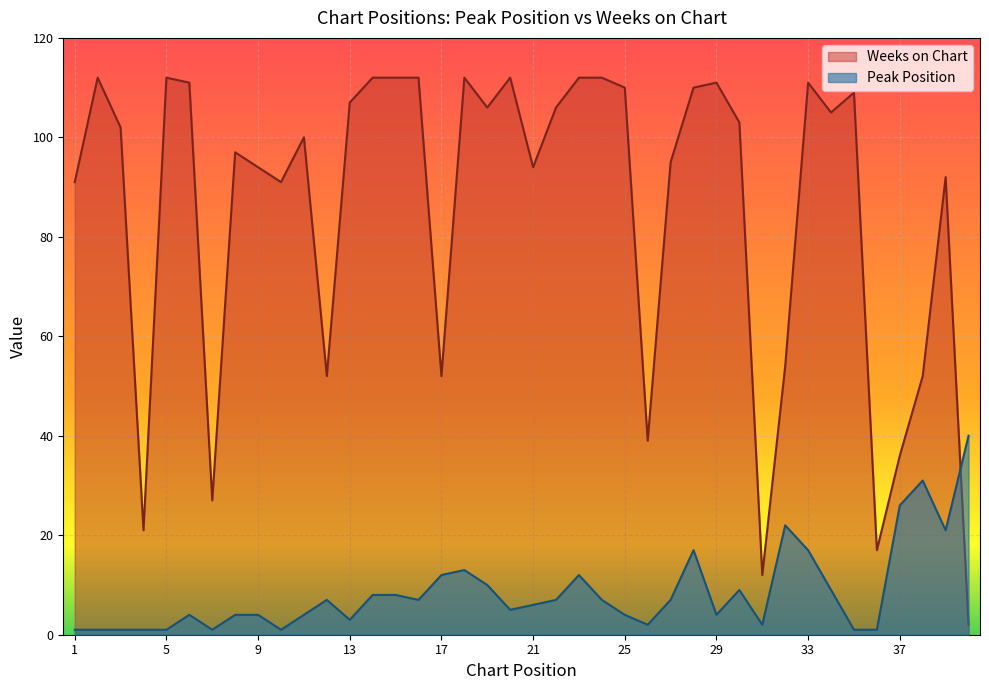

Reading left to right, extract all data points from this chart.

Peak Position: 1=1	2=1	3=1	4=1	5=1	6=4	7=1	8=4	9=4	10=1	11=4	12=7	13=3	14=8	15=8	16=7	17=12	18=13	19=10	20=5	21=6	22=7	23=12	24=7	25=4	26=2	27=7	28=17	29=4	30=9	31=2	32=22	33=17	34=9	35=1	36=1	37=26	38=31	39=21	40=40
Weeks on Chart: 1=91	2=112	3=102	4=21	5=112	6=111	7=27	8=97	9=94	10=91	11=100	12=52	13=107	14=112	15=112	16=112	17=52	18=112	19=106	20=112	21=94	22=106	23=112	24=112	25=110	26=39	27=95	28=110	29=111	30=103	31=12	32=54	33=111	34=105	35=109	36=17	37=36	38=52	39=92	40=2